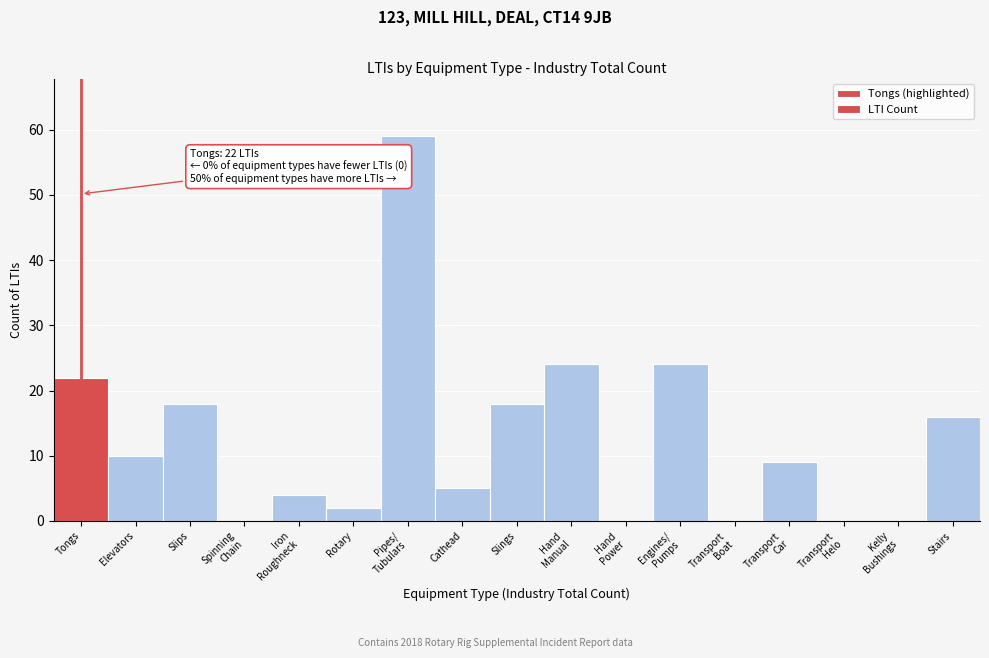

What is the sum of all values?

211